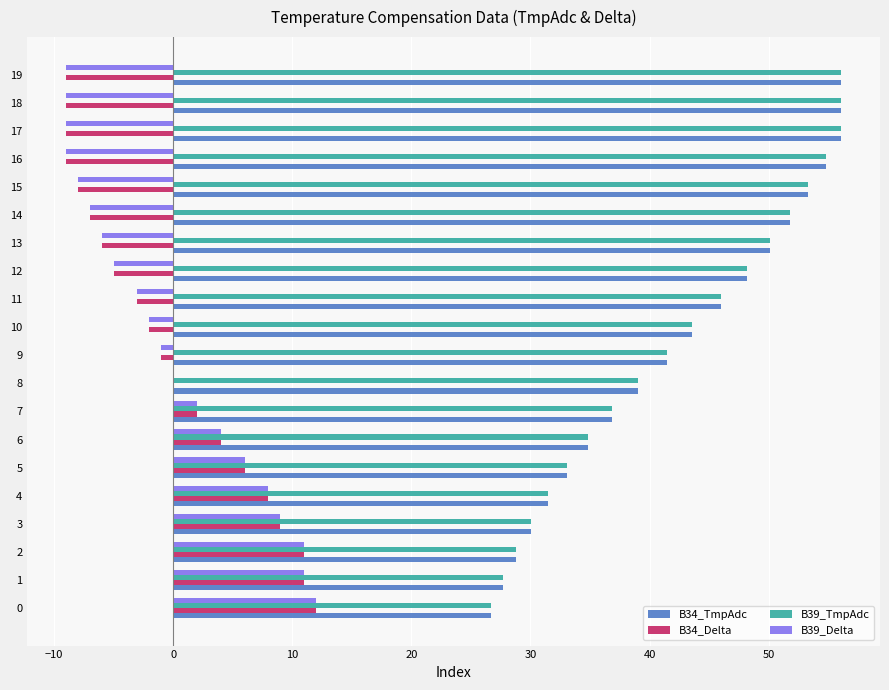

What is the sum of all B34_TmpAdc values?

846.0